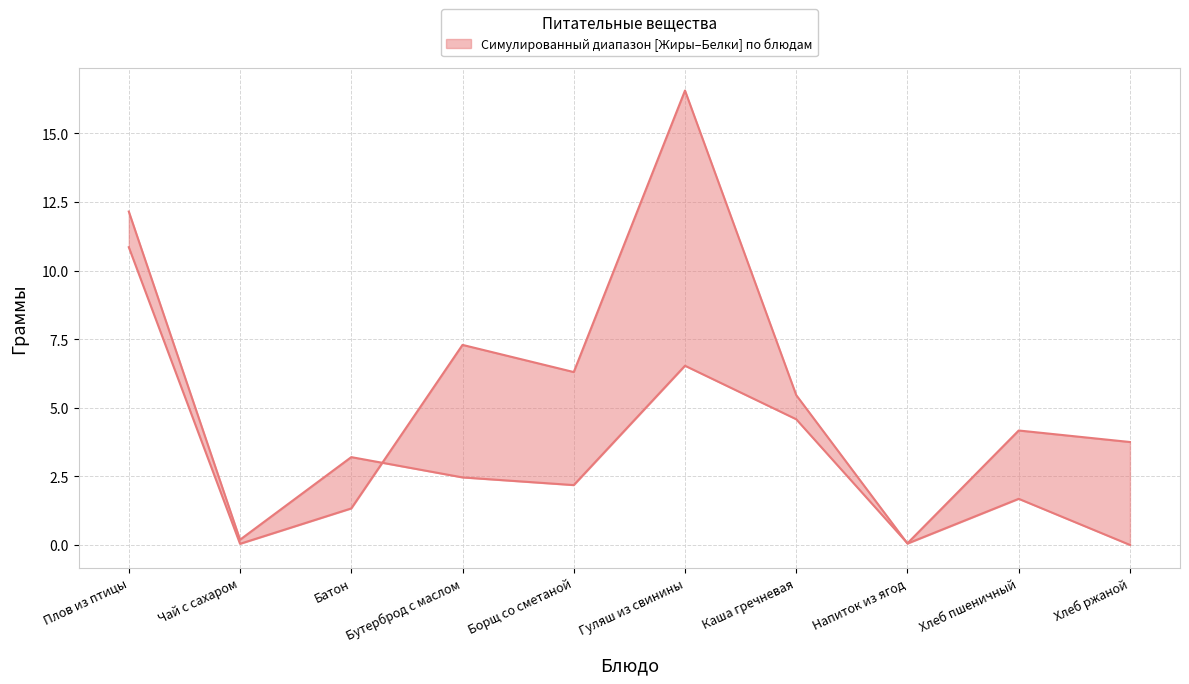

What is the maximum value for Белки (upper)?

12.2